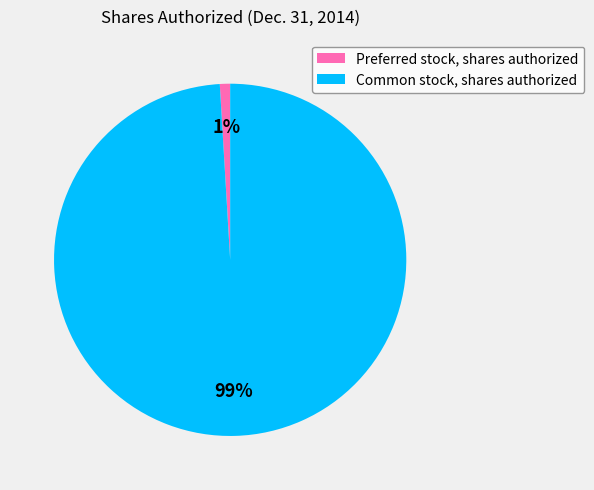

Do Preferred stock, shares authorized and Common stock, shares authorized together represent more than half of the pie?

Yes